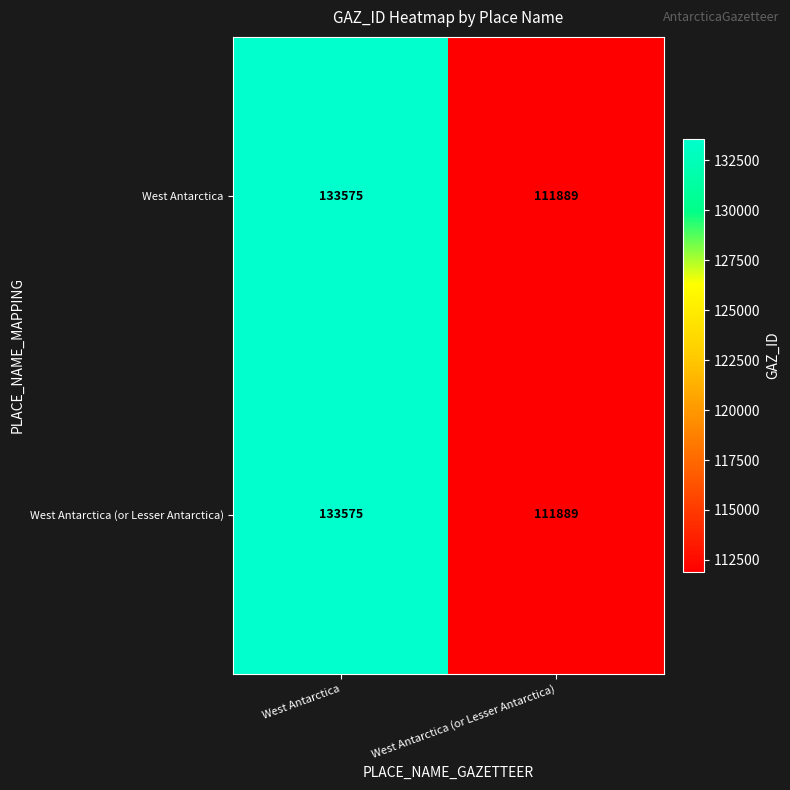

The West Antarctica (or Lesser Antarctica) series shows 111889 at West Antarctica (or Lesser Antarctica). True or false?

True